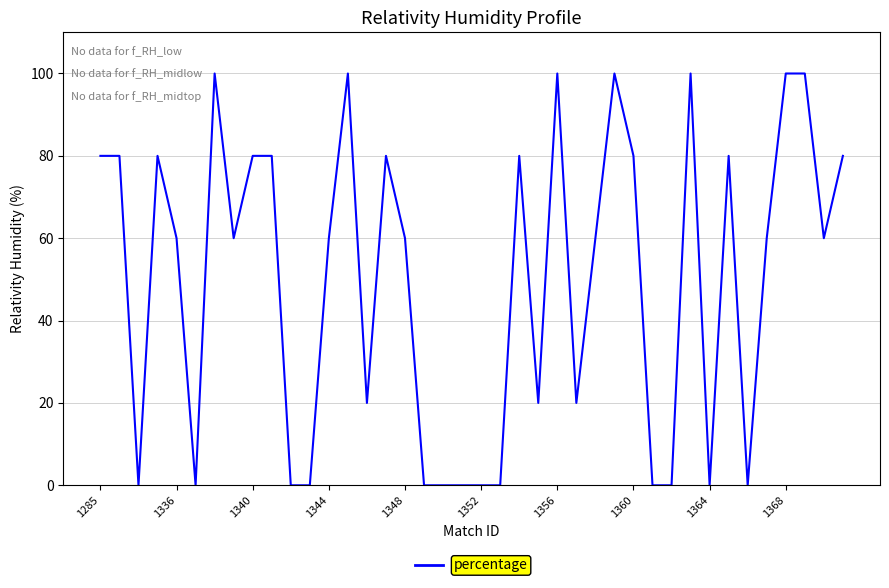

What is the difference between the maximum and minimum values?

100